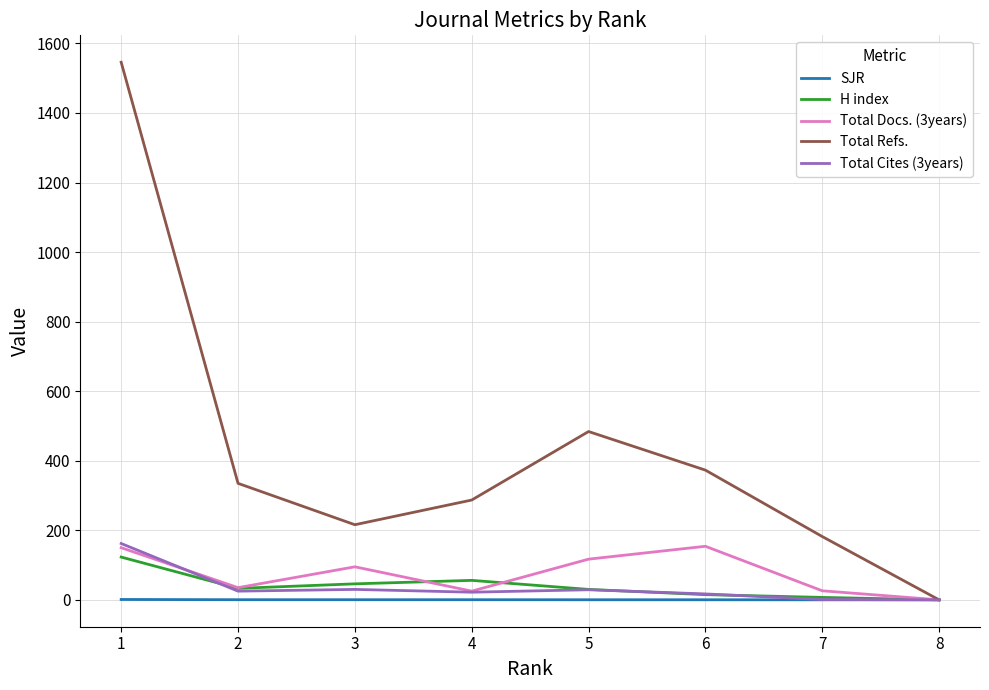

Is the value of Total Docs. (3years) at 1 greater than the value of Total Refs. at 1?

No